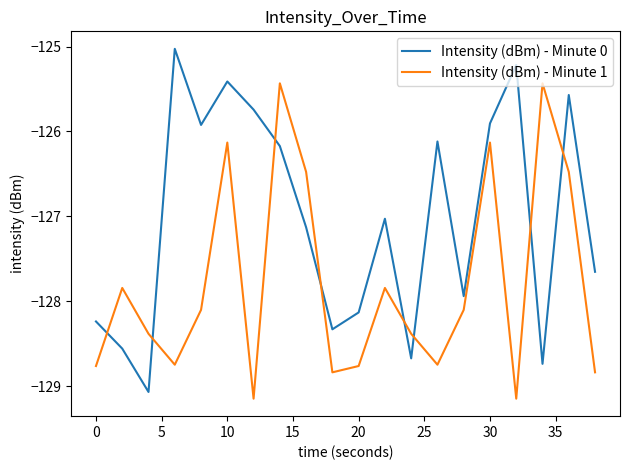

How many intersections are there between Intensity (dBm) - Minute 1 and Intensity (dBm) - Minute 0?

8